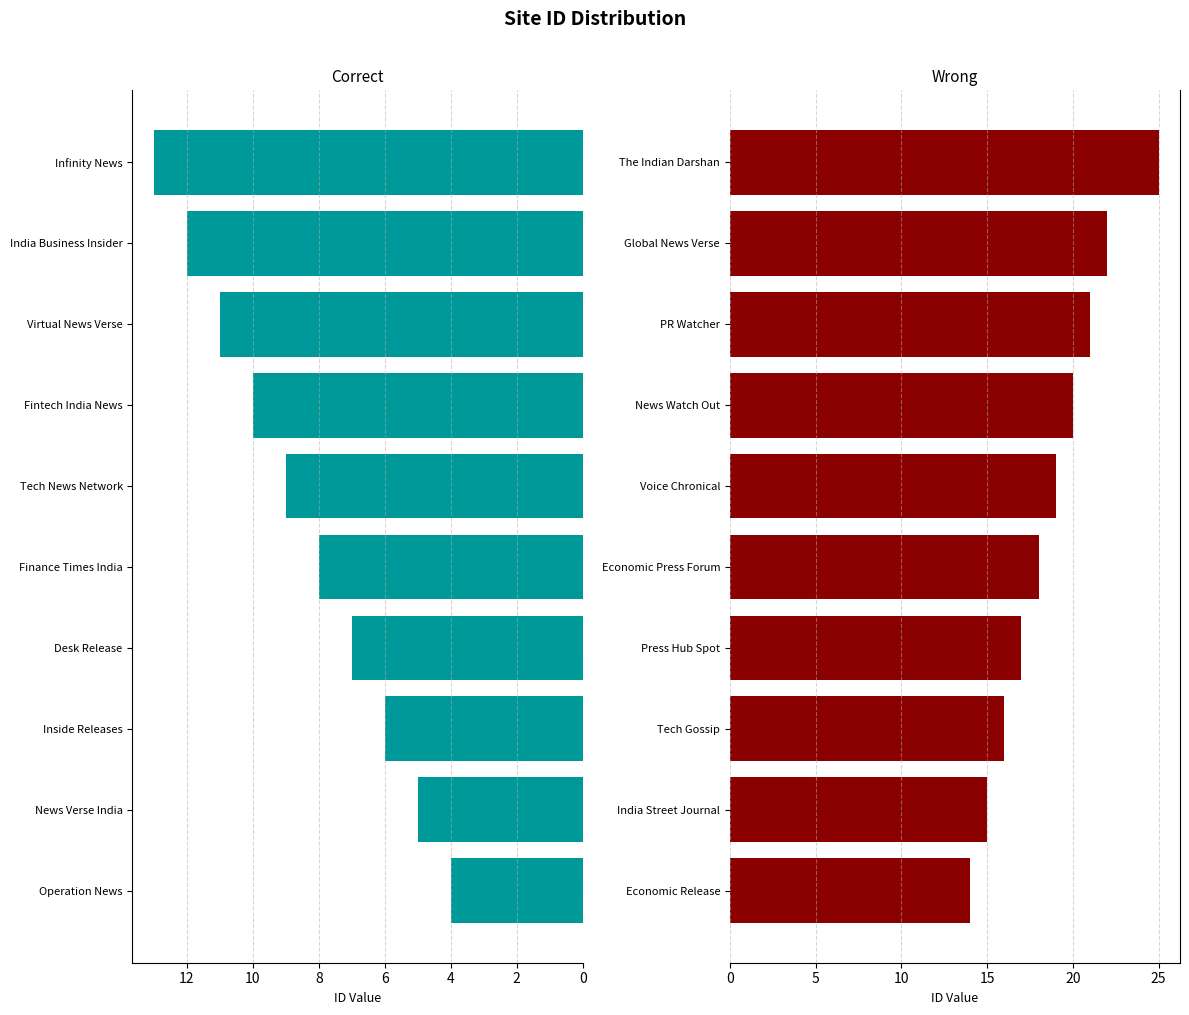

Reading left to right, transcribe all the data shown in this chart.

Correct: 4	5	6	7	8	9	10	11	12	13
Wrong: 14	15	16	17	18	19	20	21	22	25